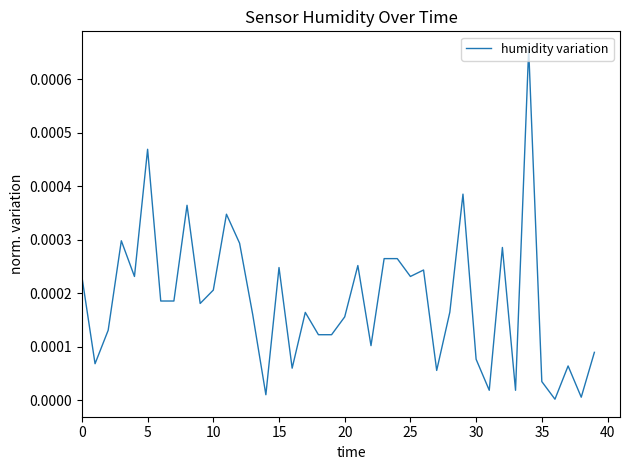

Does the chart have visible grid lines?

No